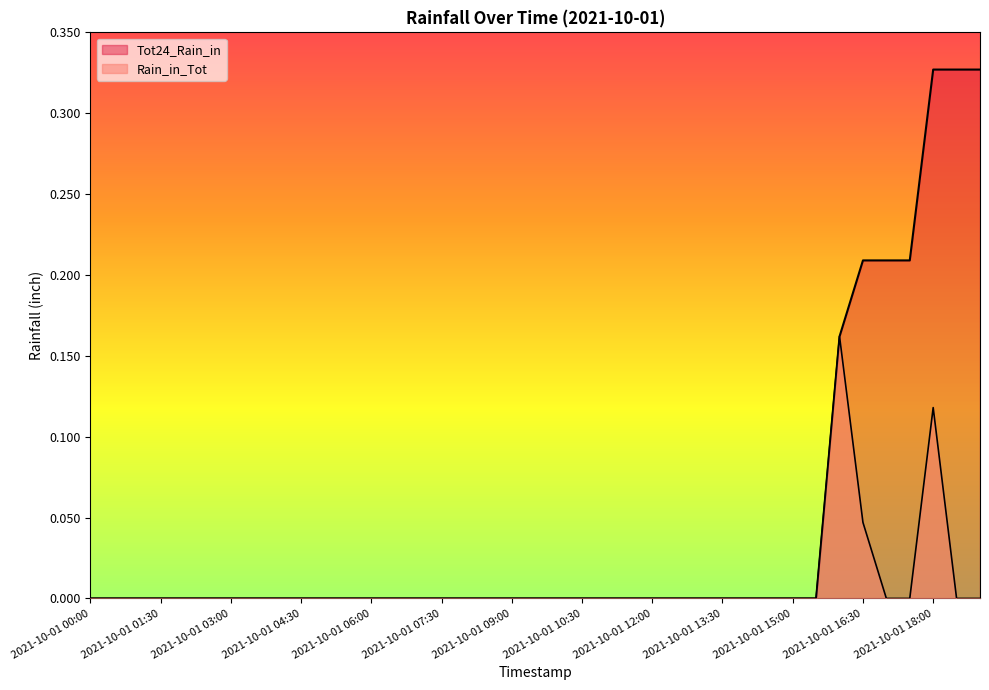

Reading right to left, what are all the values shown in this chart?

Rain_in_Tot: 0.0	0.0	0.1	0.0	0.0	0.0	0.2	0.0	0.0	0.0	0.0	0.0	0.0	0.0	0.0	0.0	0.0	0.0	0.0	0.0	0.0	0.0	0.0	0.0	0.0	0.0	0.0	0.0	0.0	0.0	0.0	0.0	0.0	0.0	0.0	0.0	0.0	0.0	0.0
Tot24_Rain_in: 0.3	0.3	0.3	0.2	0.2	0.2	0.2	0.0	0.0	0.0	0.0	0.0	0.0	0.0	0.0	0.0	0.0	0.0	0.0	0.0	0.0	0.0	0.0	0.0	0.0	0.0	0.0	0.0	0.0	0.0	0.0	0.0	0.0	0.0	0.0	0.0	0.0	0.0	0.0